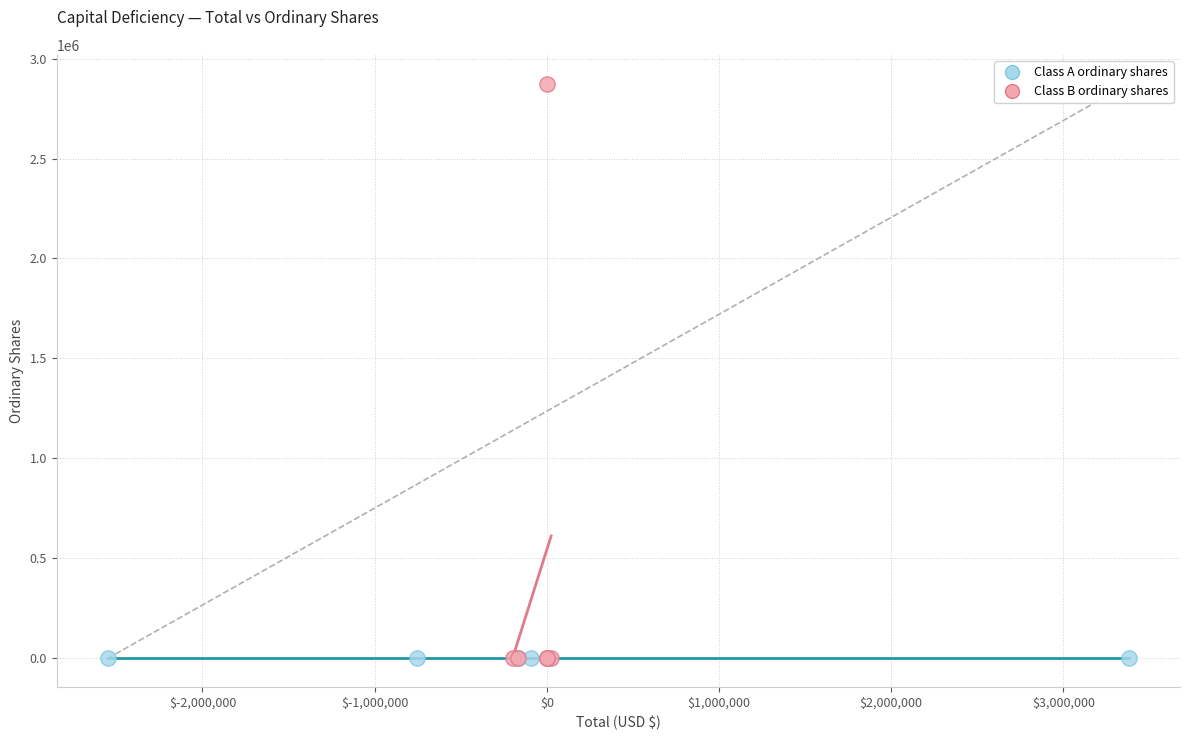

Which series reaches the maximum Y coordinate?

Class B ordinary shares